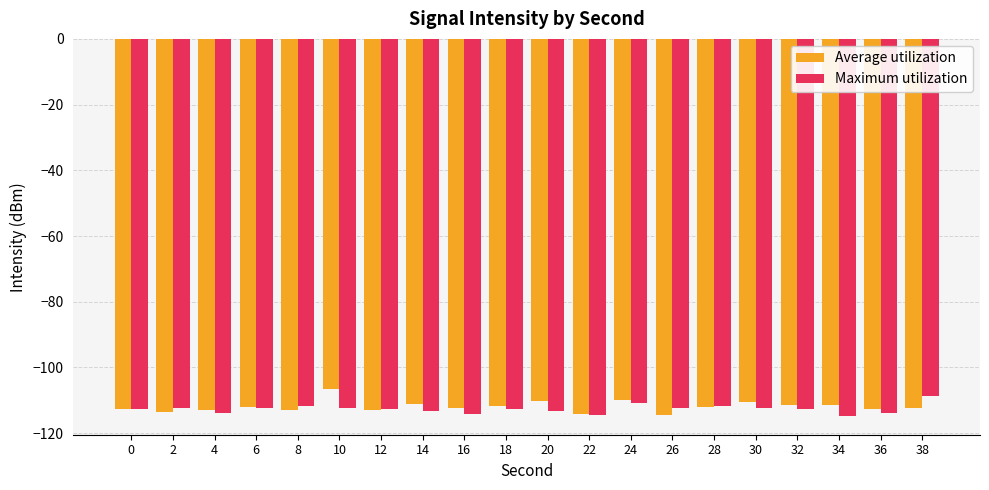

Between 22 and 24, which series saw the biggest shift?

Average utilization